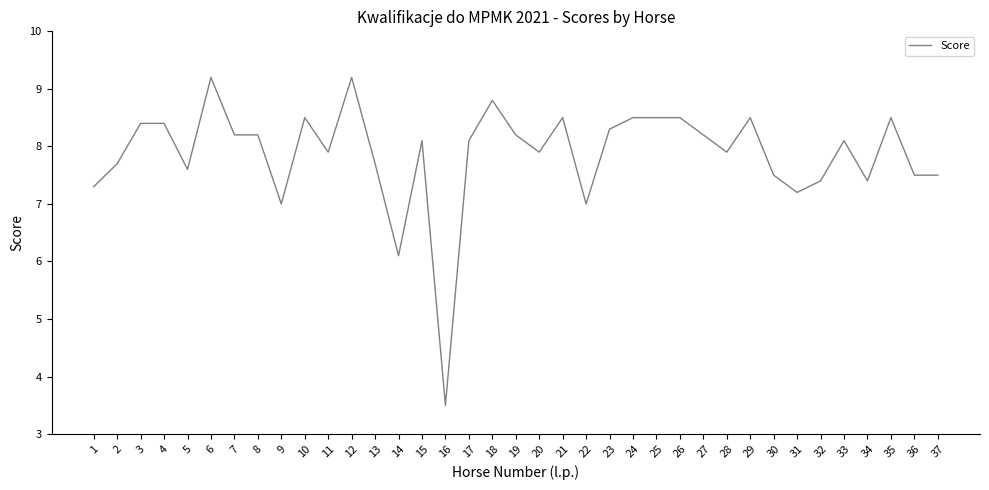

True or false: there are more than 1 points higher than both neighbors.

True